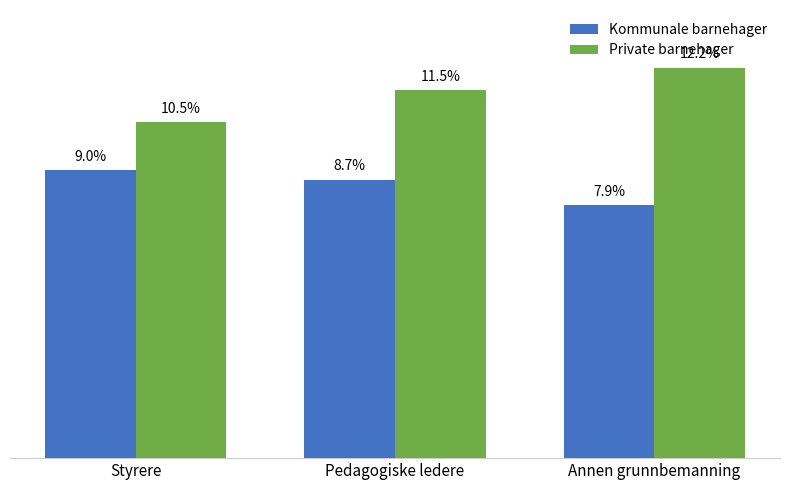

List the labels in order of Kommunale barnehager value, largest first.

Styrere, Pedagogiske ledere, Annen grunnbemanning